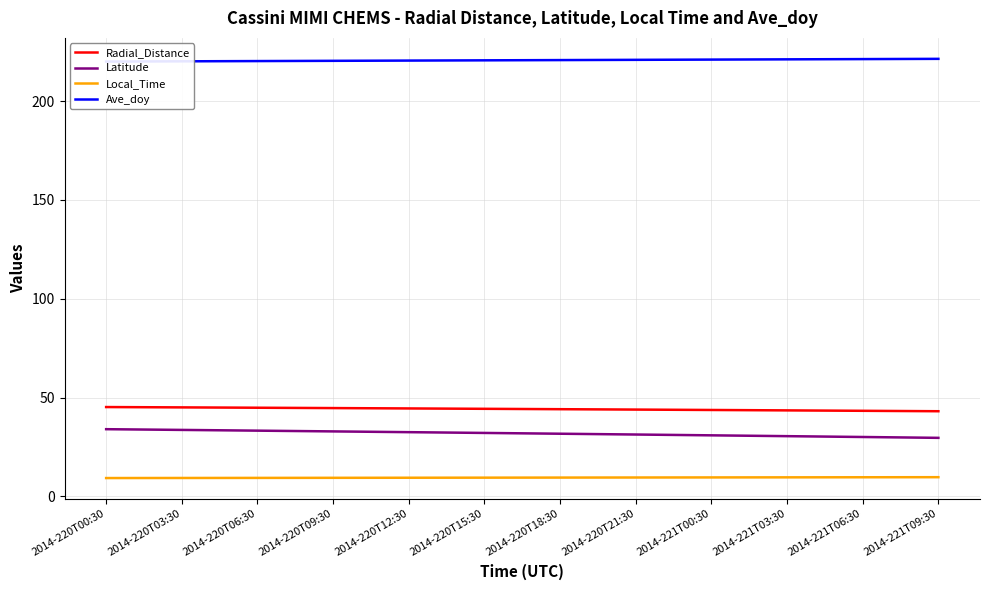

True or false: Local_Time and Latitude cross at least once.

False